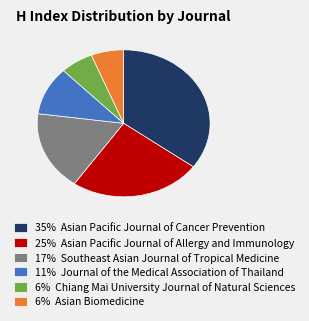

Which category has the biggest portion of the pie?

35% Asian Pacific Journal of Cancer Prevention